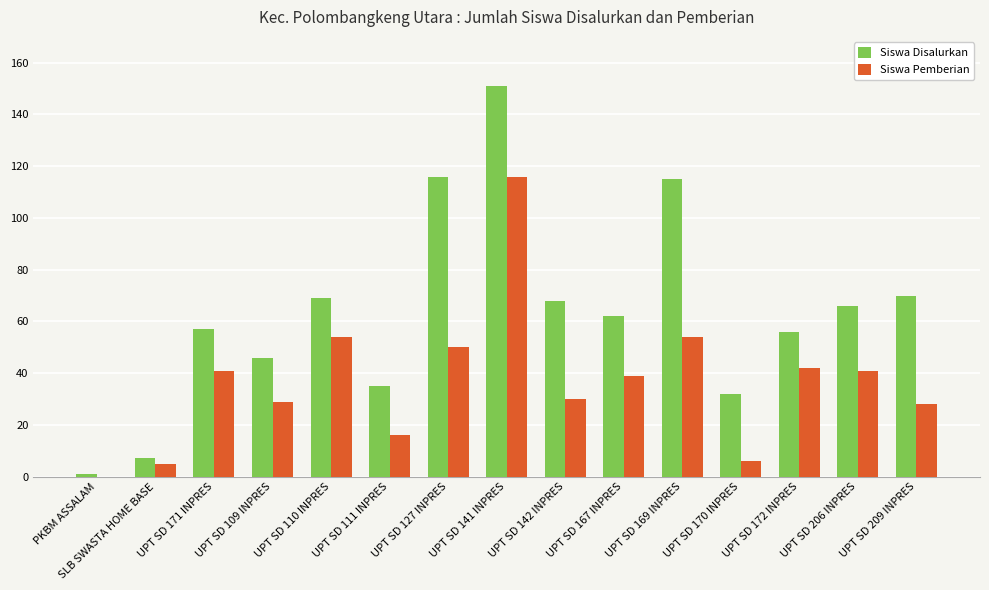

Reading left to right, what are all the values shown in this chart?

Siswa Disalurkan: PKBM ASSALAM=1	SLB SWASTA HOME BASE=7	UPT SD 171 INPRES=57	UPT SD 109 INPRES=46	UPT SD 110 INPRES=69	UPT SD 111 INPRES=35	UPT SD 127 INPRES=116	UPT SD 141 INPRES=151	UPT SD 142 INPRES=68	UPT SD 167 INPRES=62	UPT SD 169 INPRES=115	UPT SD 170 INPRES=32	UPT SD 172 INPRES=56	UPT SD 206 INPRES=66	UPT SD 209 INPRES=70
Siswa Pemberian: PKBM ASSALAM=0	SLB SWASTA HOME BASE=5	UPT SD 171 INPRES=41	UPT SD 109 INPRES=29	UPT SD 110 INPRES=54	UPT SD 111 INPRES=16	UPT SD 127 INPRES=50	UPT SD 141 INPRES=116	UPT SD 142 INPRES=30	UPT SD 167 INPRES=39	UPT SD 169 INPRES=54	UPT SD 170 INPRES=6	UPT SD 172 INPRES=42	UPT SD 206 INPRES=41	UPT SD 209 INPRES=28